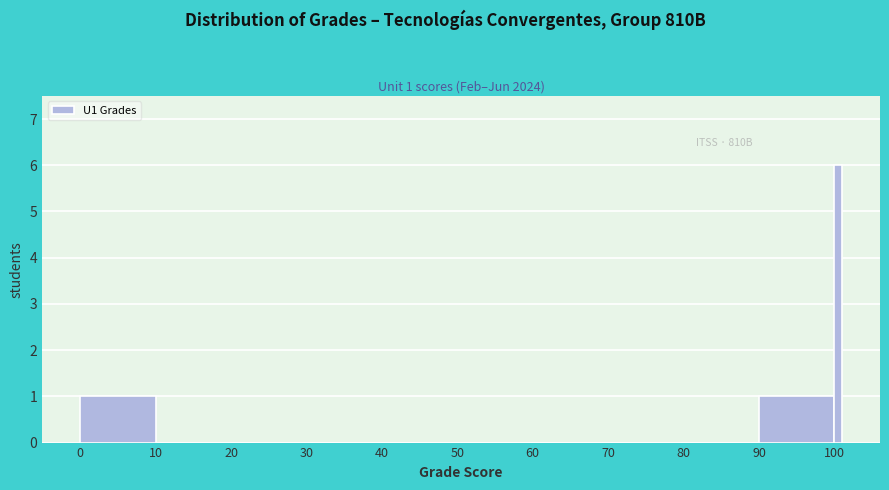

Read against the x-axis, roughly where is the centre of the tallest bar?

101